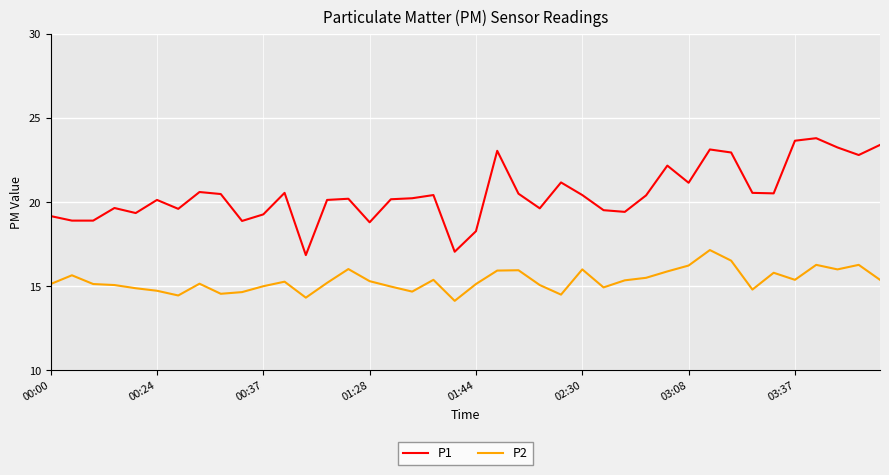

What is the maximum value for P1?

23.8